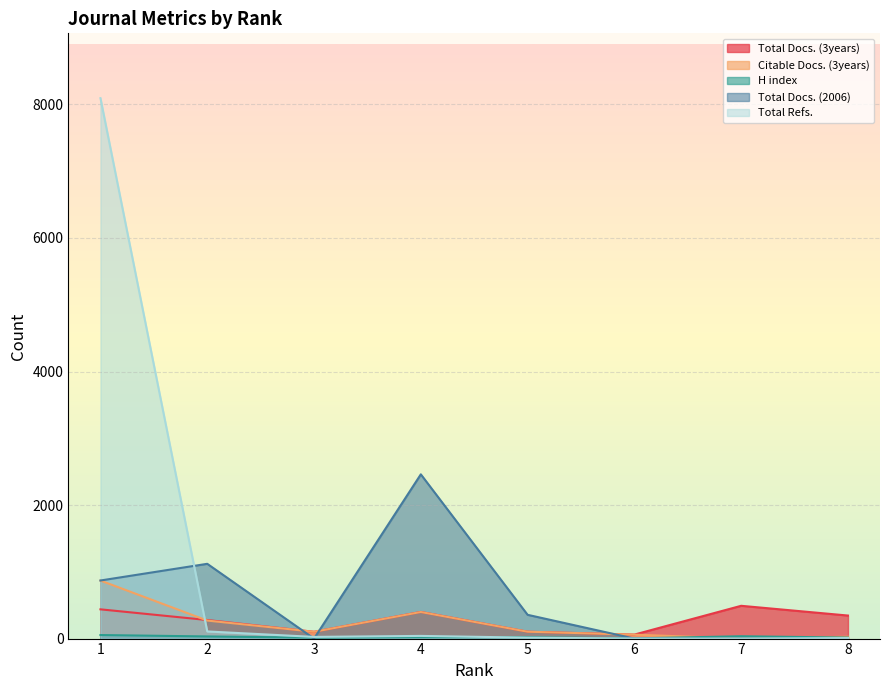

Between 2 and 3, which series saw the biggest shift?

Total Docs. (2006)